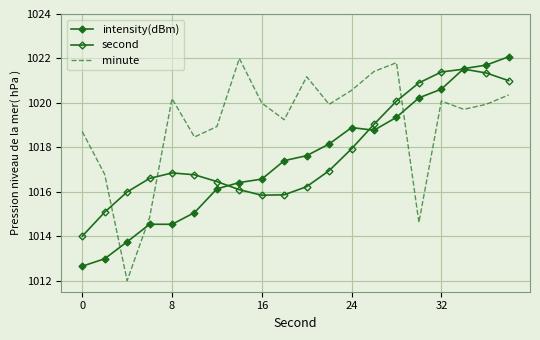

What are all the series names shown in the legend?

intensity(dBm), second, minute